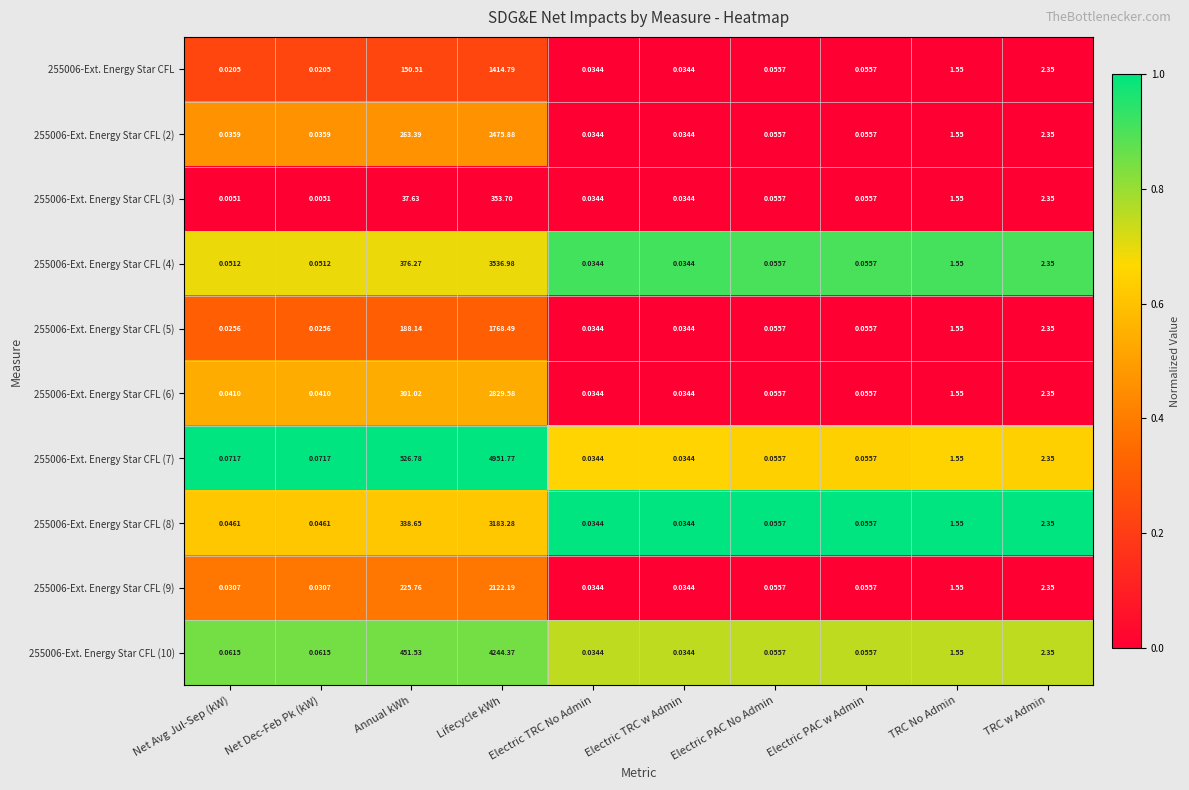

Where is 255006-Ext. Energy Star CFL (9) nearest to the value 1061?

Annual kWh